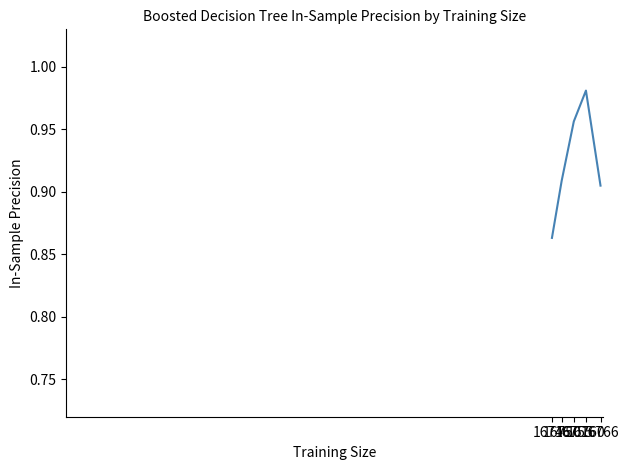

What is the sum of all values?

4.6